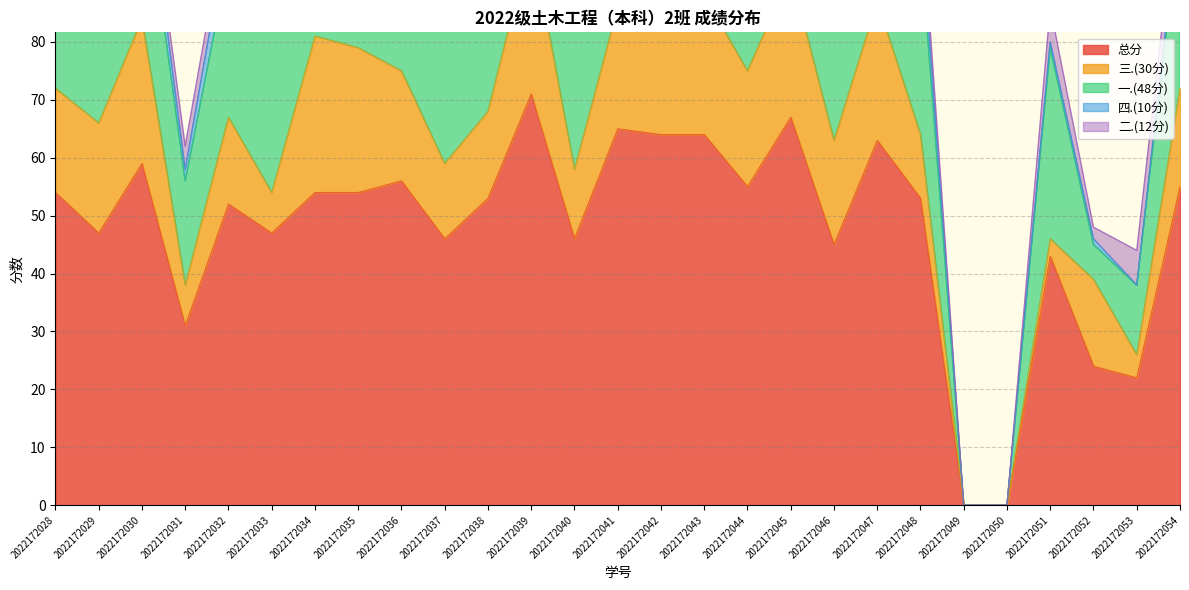

At which category does the chart reach its minimum across all series?

2022172049